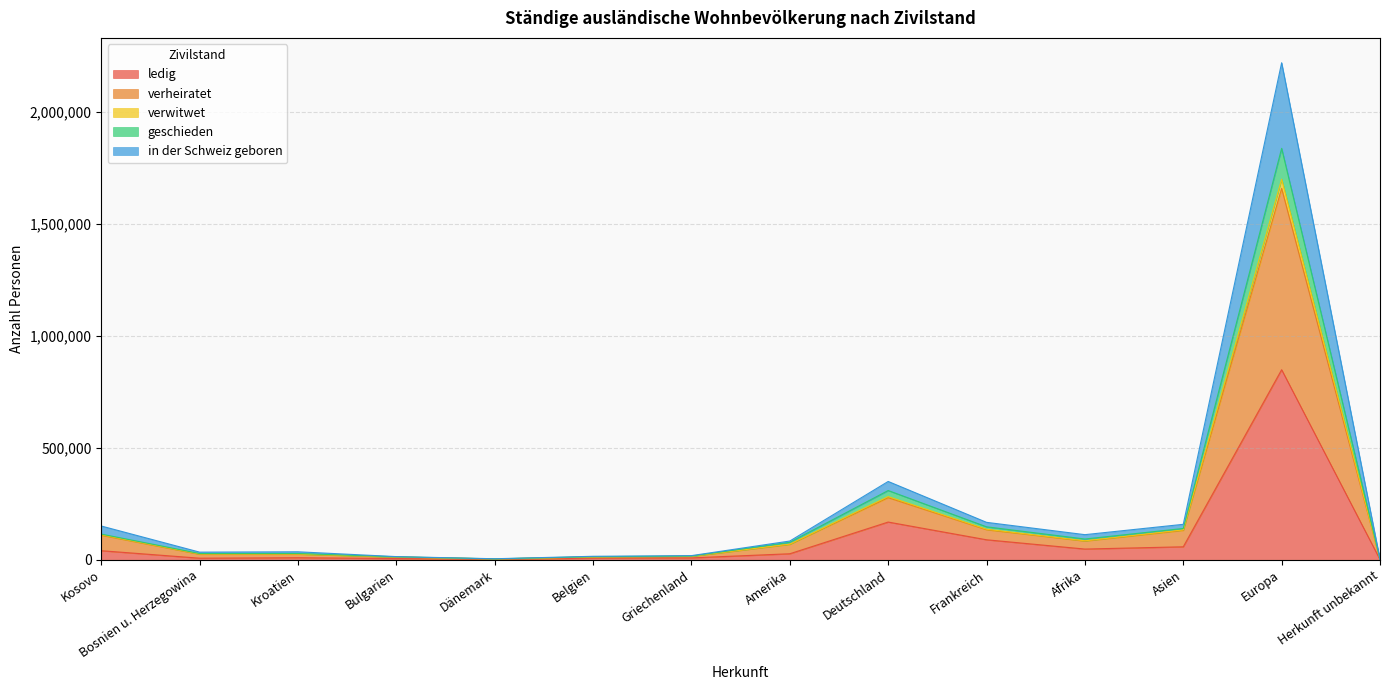

What is the highest value of the ledig series?

849566